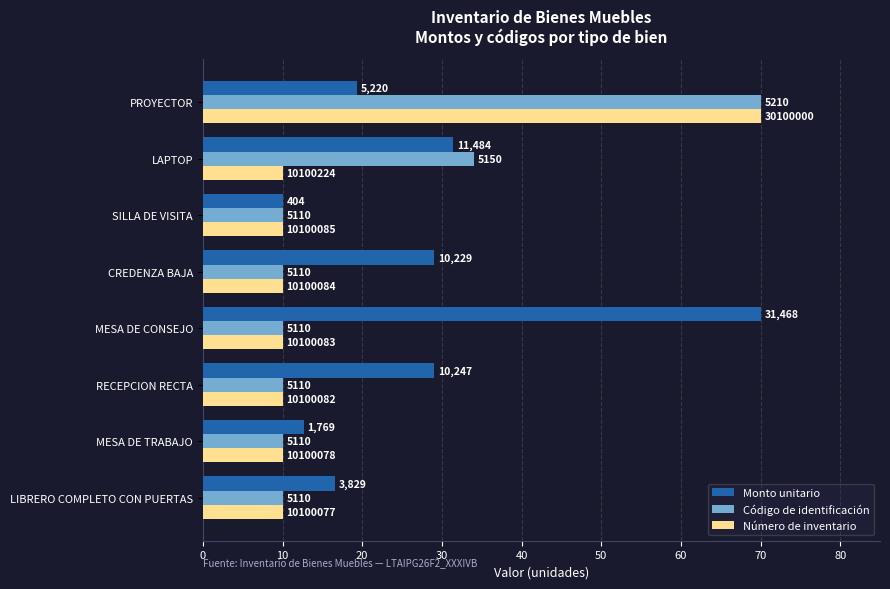

What are all the series names shown in the legend?

Monto unitario, Código de identificación, Número de inventario